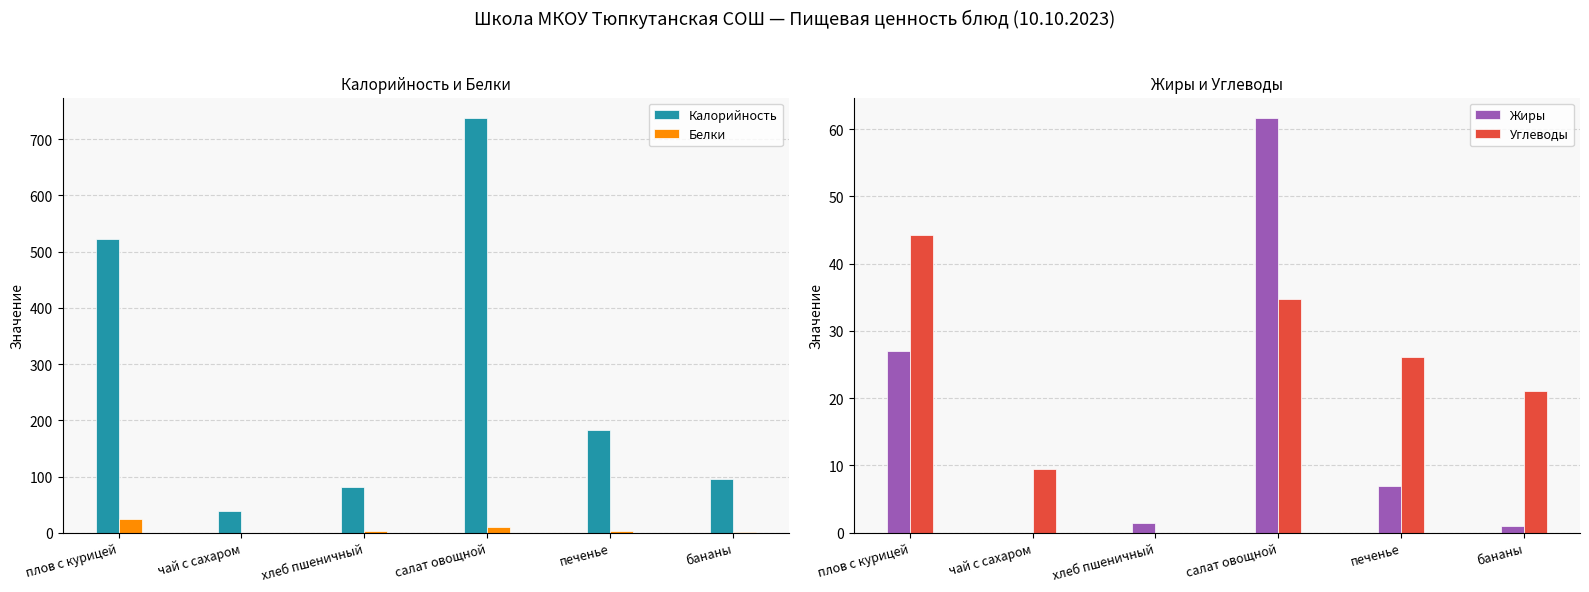

What is the label of the 6th bar from the left?

бананы